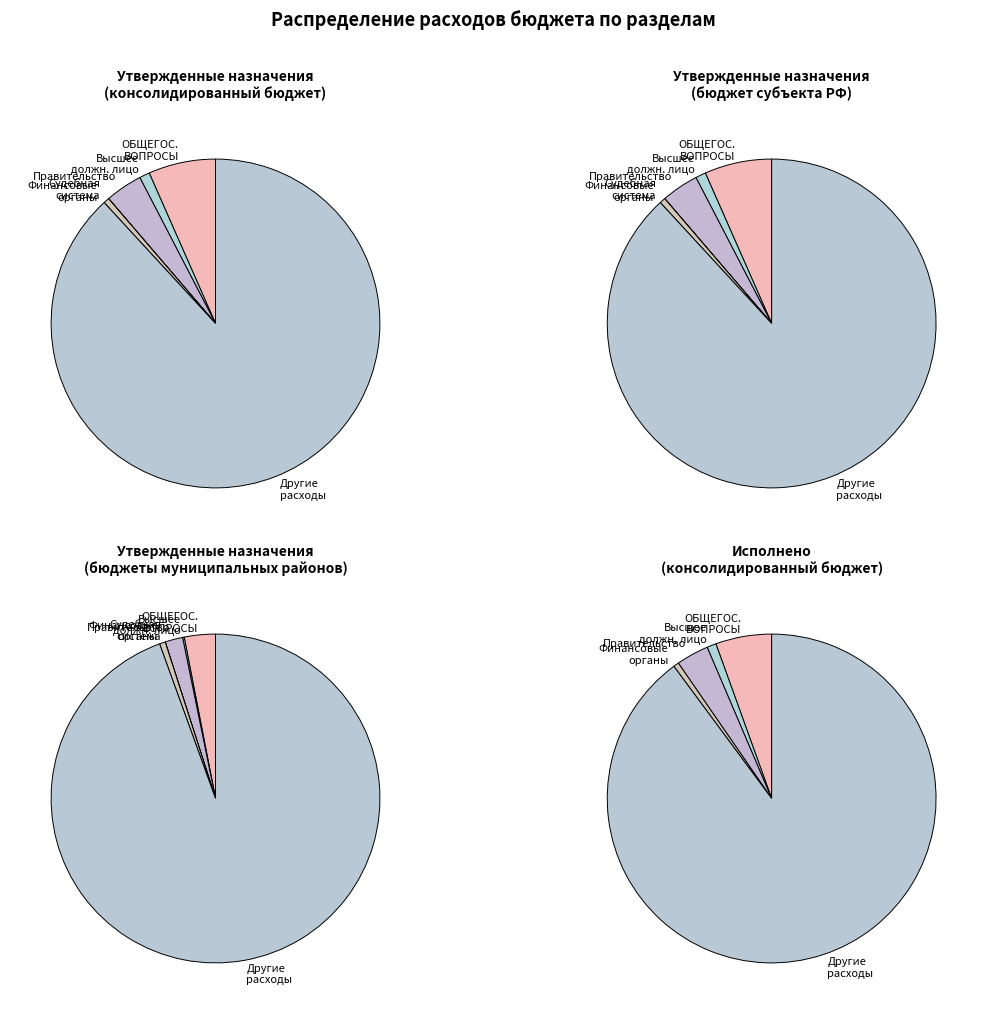

True or false: Функционирование Правительства accounts for 1% of the total.

False